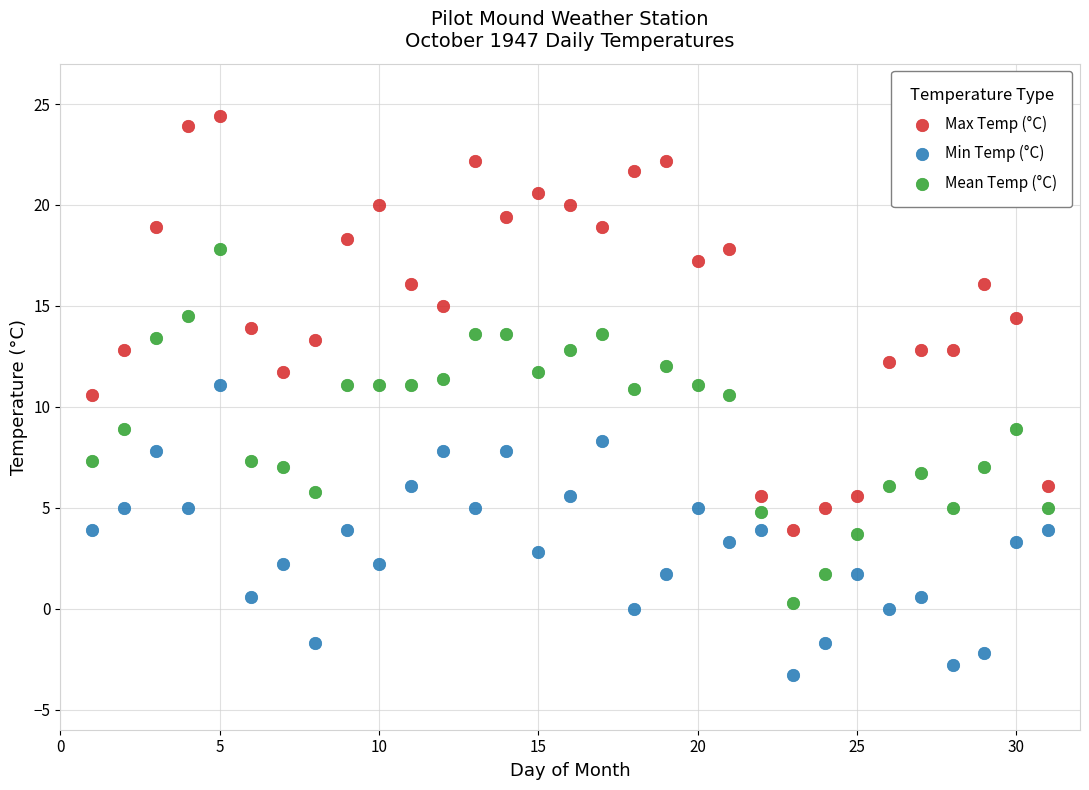

Which series reaches the maximum Y coordinate?

Max Temp (°C)